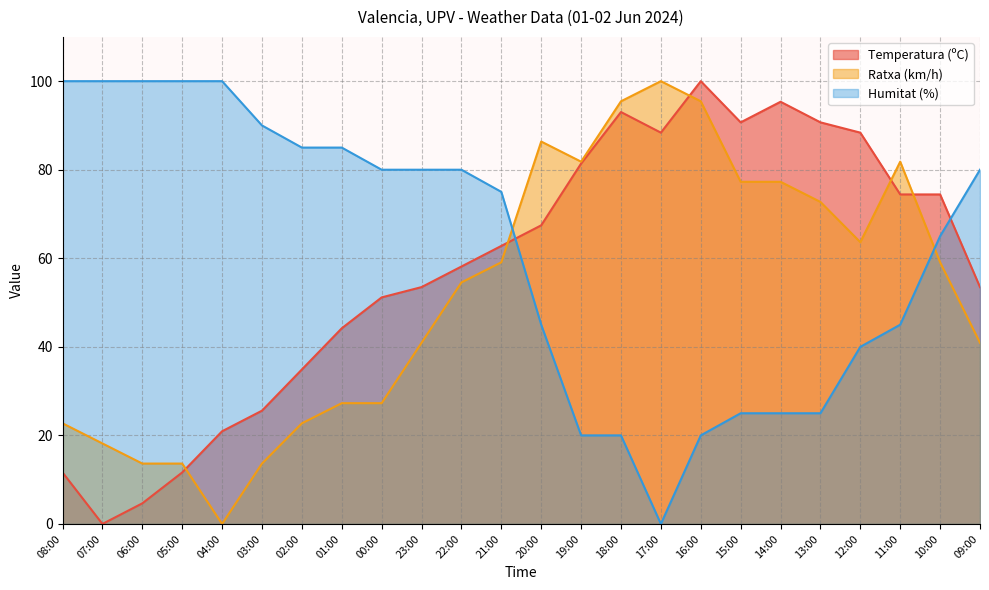

How many series are shown in this chart?

3